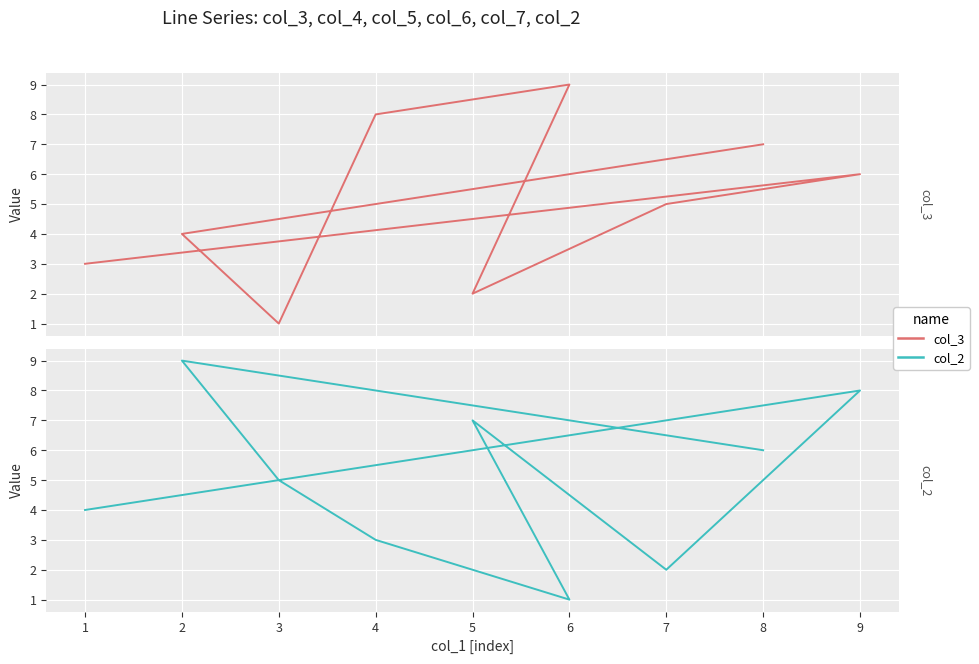

Which series has the widest spread of values?

col_3